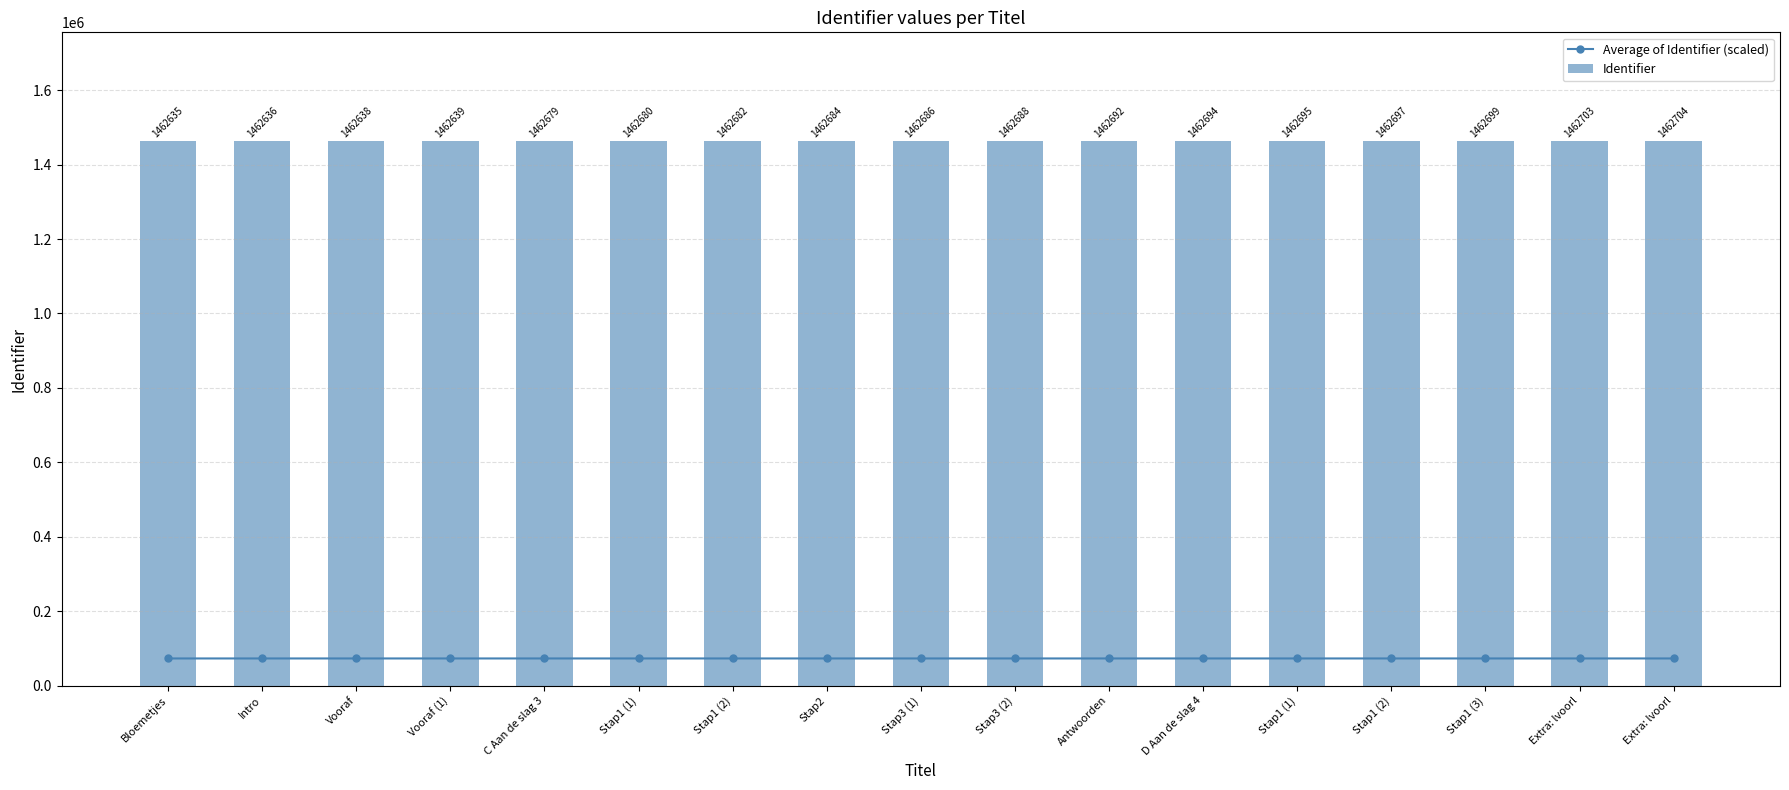

Rank the series by their maximum value, from lowest to highest.

Average of Identifier (scaled), Identifier